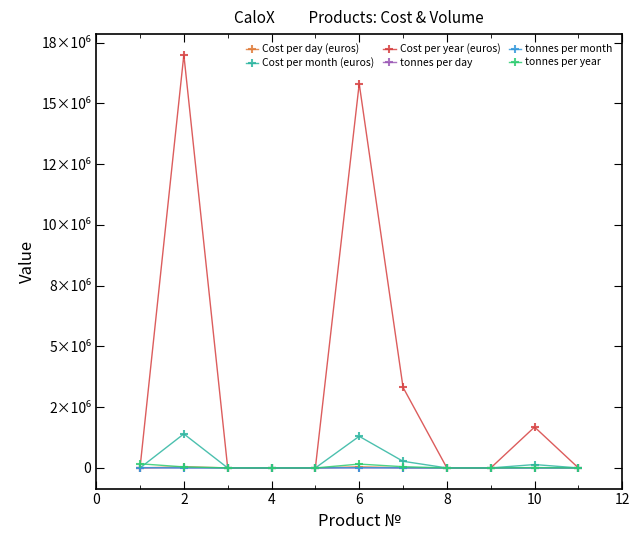

After their last crossing, which series has the higher values: Cost per month (euros) or tonnes per year?

tonnes per year